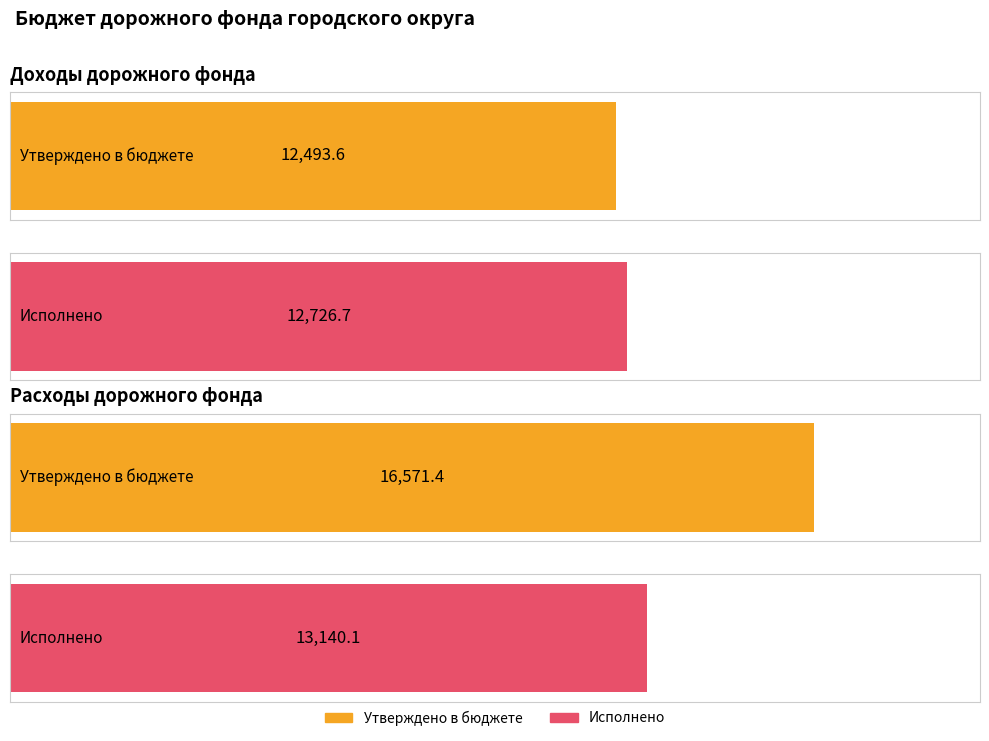

At which category does the chart reach its peak across all series?

Расходы дорожного фонда